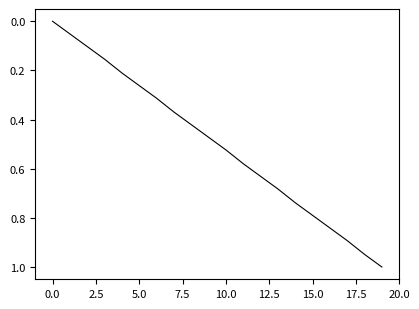

How many lines are shown in the chart?

1